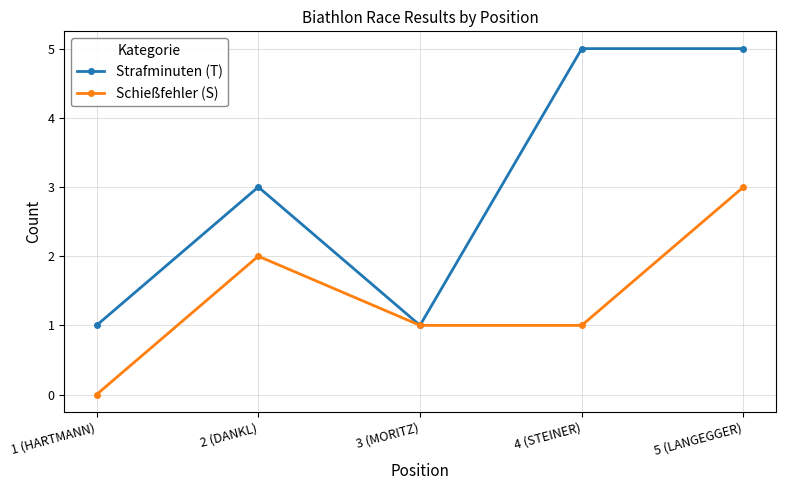

Reading left to right, extract all data points from this chart.

Strafminuten (T): 1 (HARTMANN)=1	2 (DANKL)=3	3 (MORITZ)=1	4 (STEINER)=5	5 (LANGEGGER)=5
Schießfehler (S): 1 (HARTMANN)=0	2 (DANKL)=2	3 (MORITZ)=1	4 (STEINER)=1	5 (LANGEGGER)=3